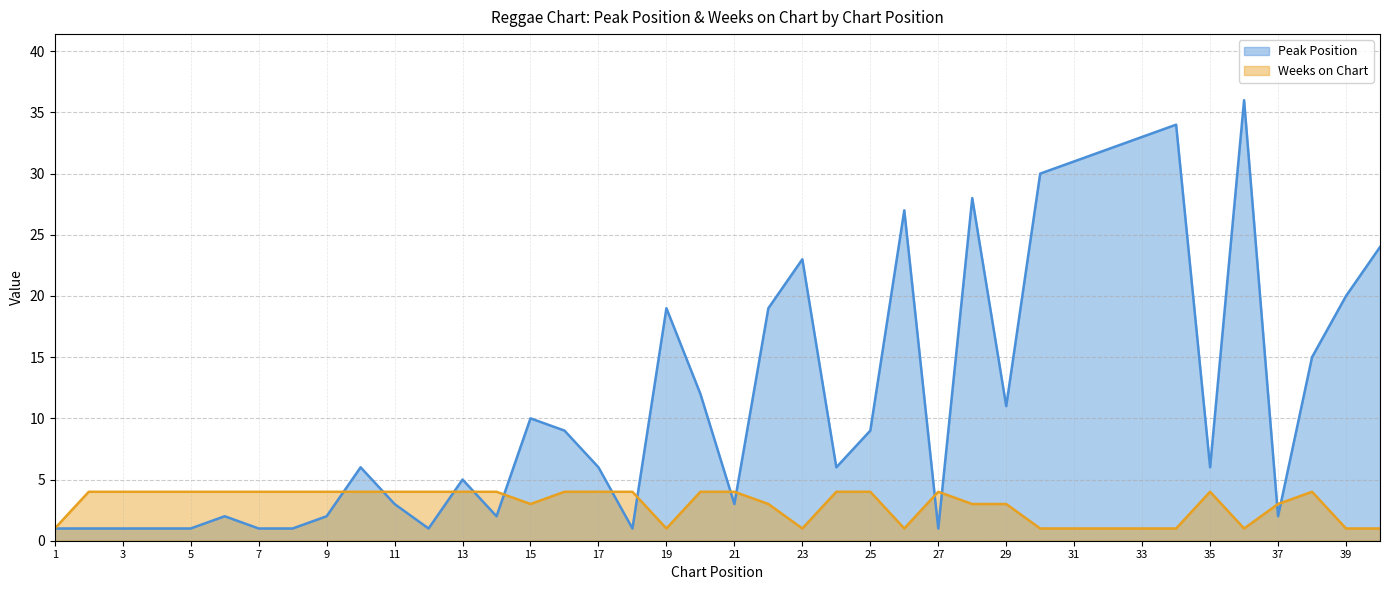

True or false: Weeks on Chart has more than 2 points higher than both neighbors.

True